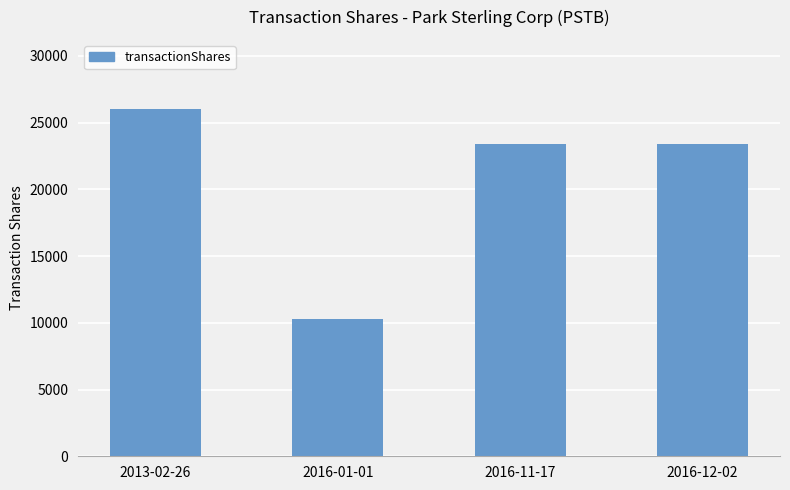

Reading left to right, extract all data points from this chart.

2013-02-26=26000	2016-01-01=10250	2016-11-17=23375	2016-12-02=23375